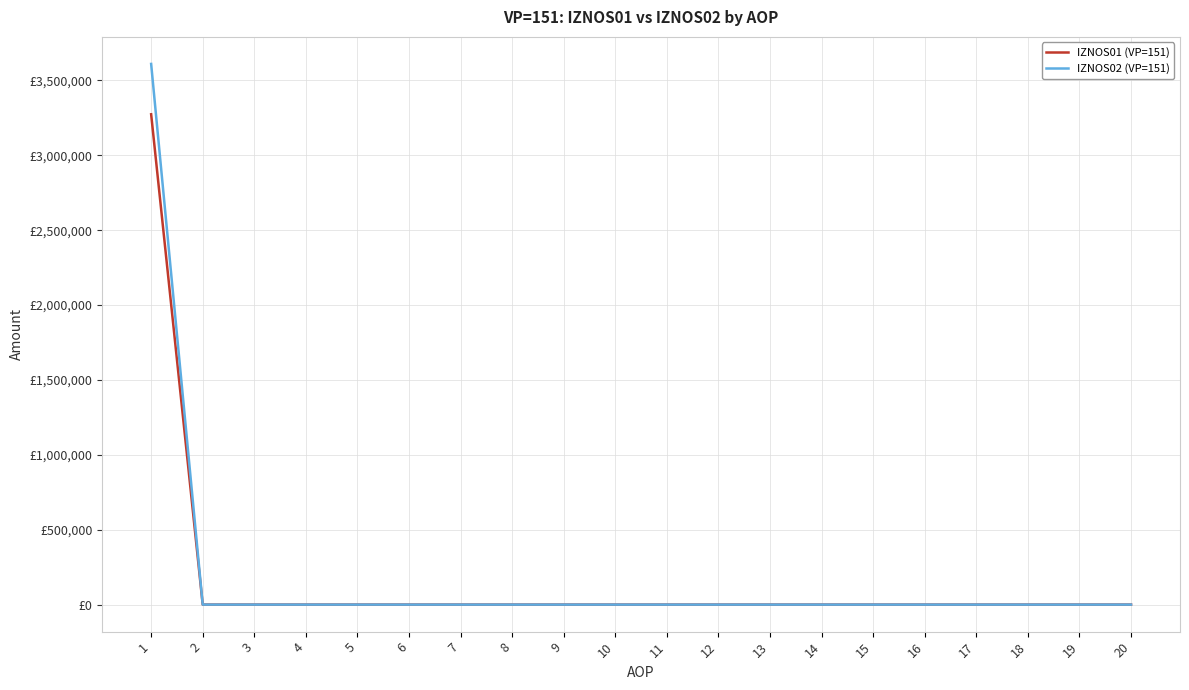

Which series has the largest total across all categories?

IZNOS02 (VP=151)